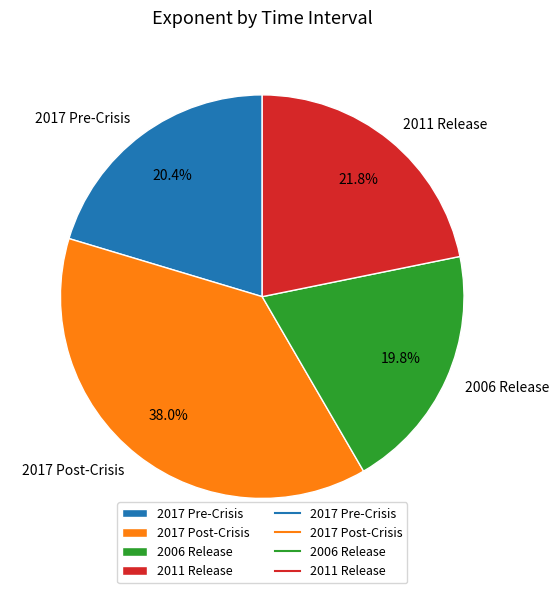

True or false: 2017 Post-Crisis accounts for 38% of the total.

True